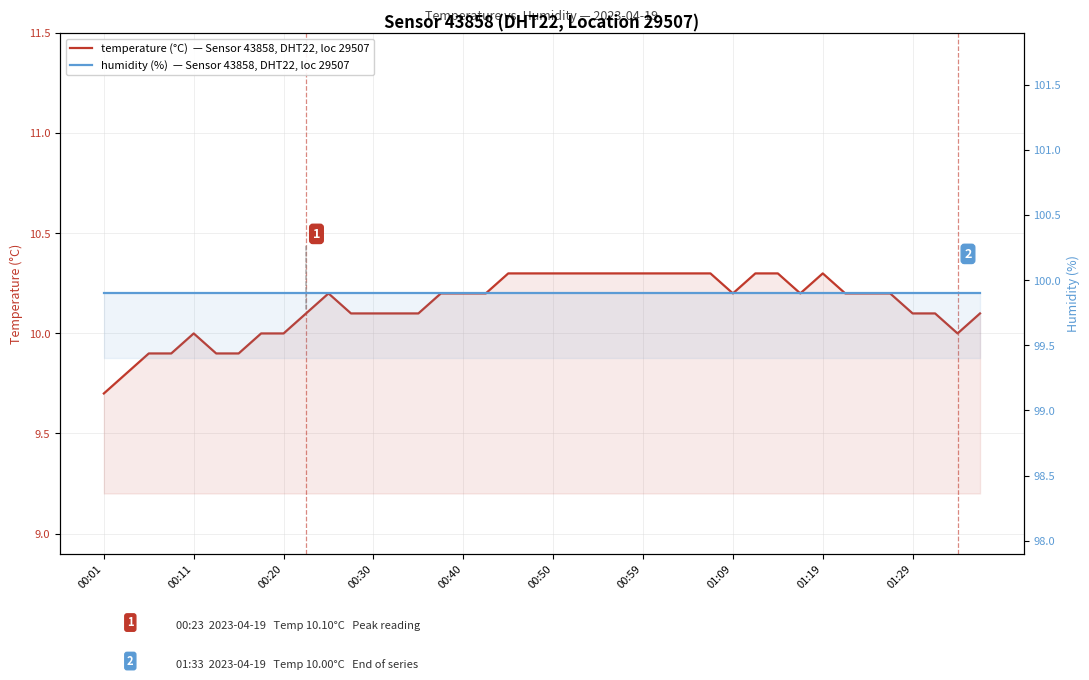

Rank the series at 11 from highest to lowest value.

humidity (%)  — Sensor 43858, DHT22, loc 29507, temperature (°C)  — Sensor 43858, DHT22, loc 29507